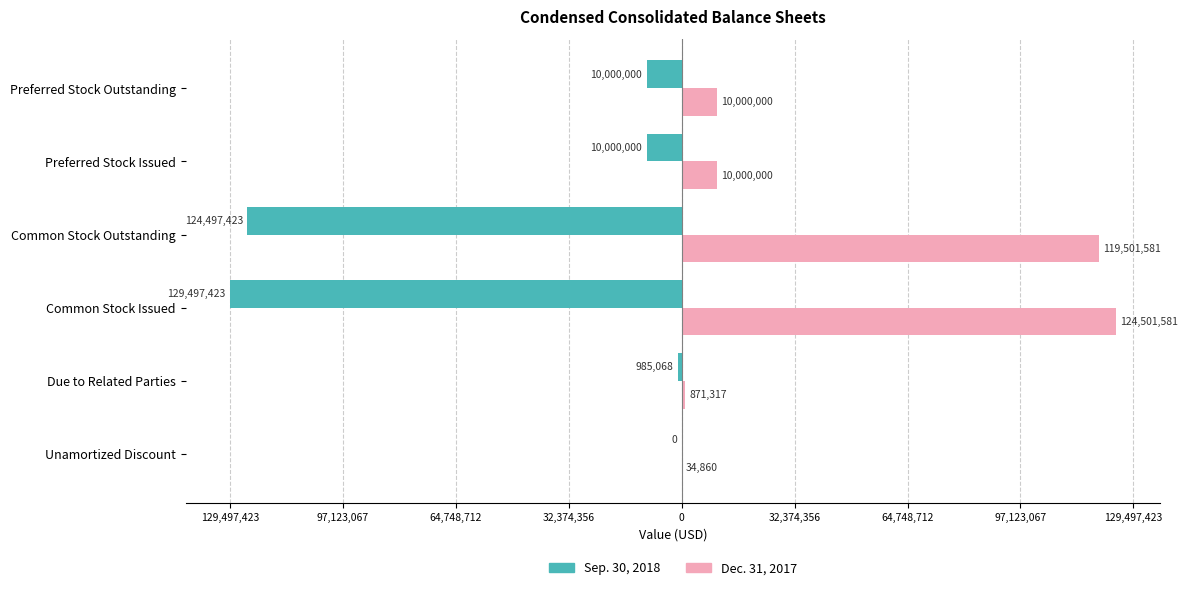

What are all the series names shown in the legend?

Sep. 30, 2018, Dec. 31, 2017